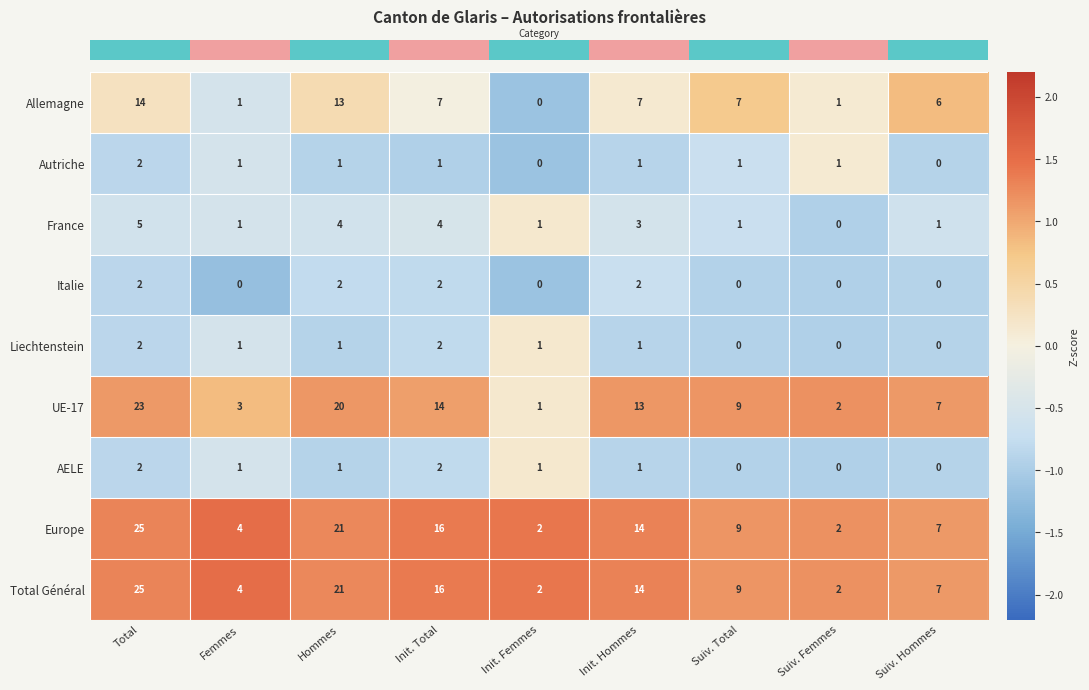

What is the maximum value shown in the chart?

25